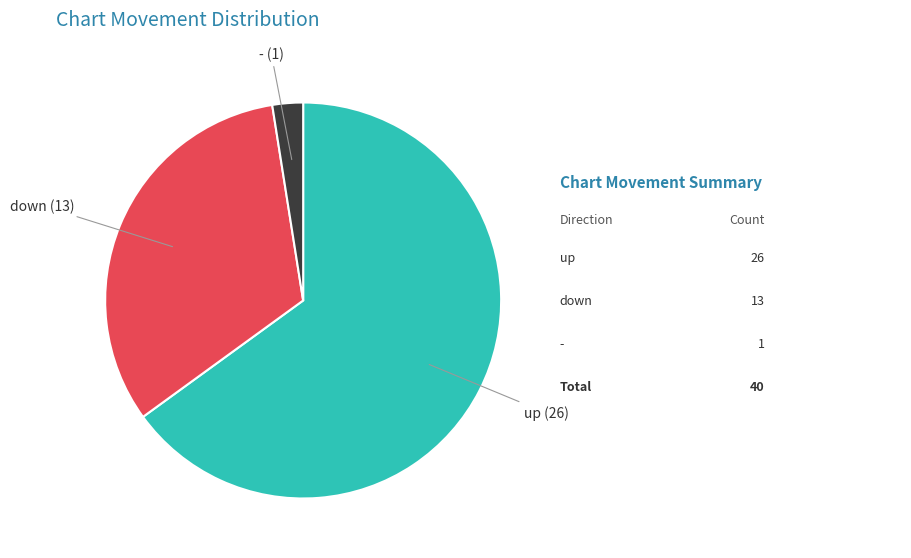

Does any single category account for the majority?

Yes